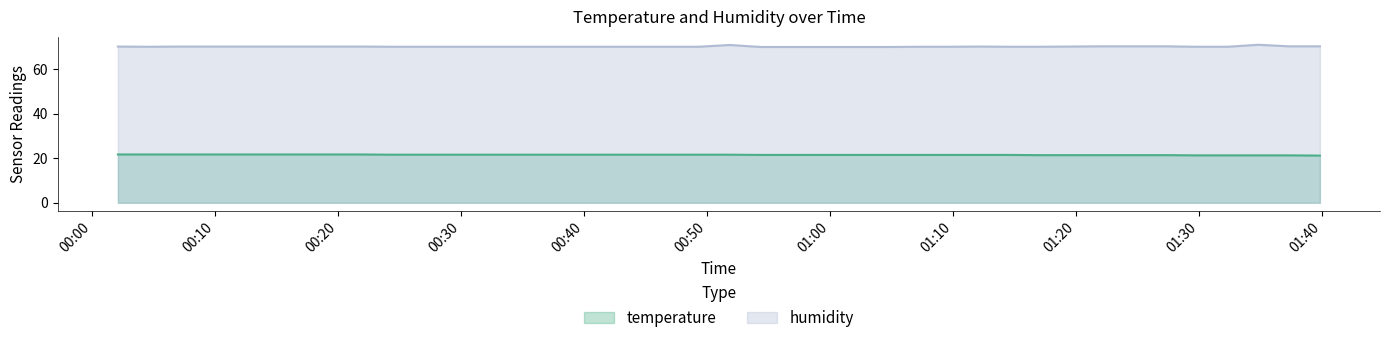

At how many categories does at least one series exceed 49?

40